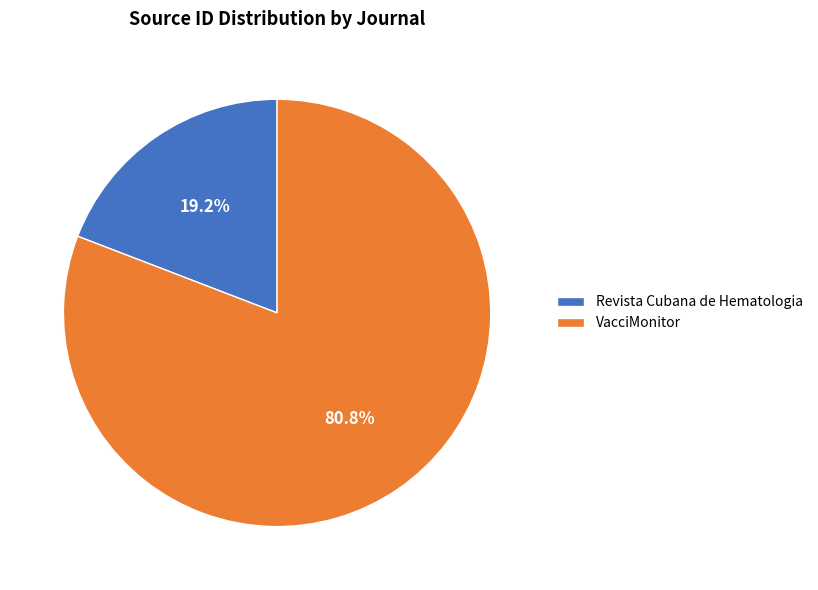

How many slices are in this pie chart?

2